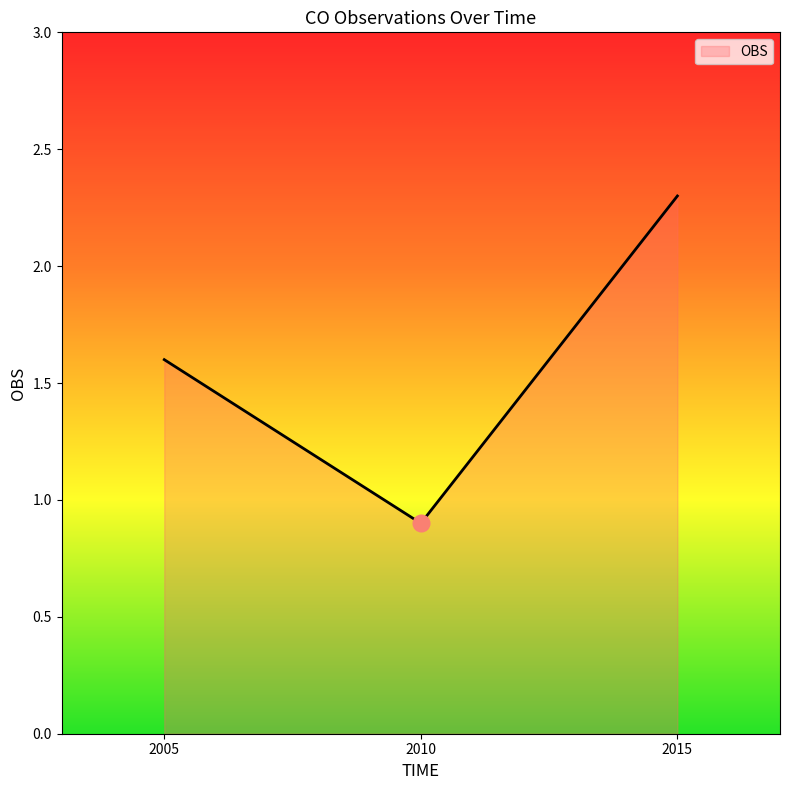

Is it true that the value at 2005 is 1.6?

True